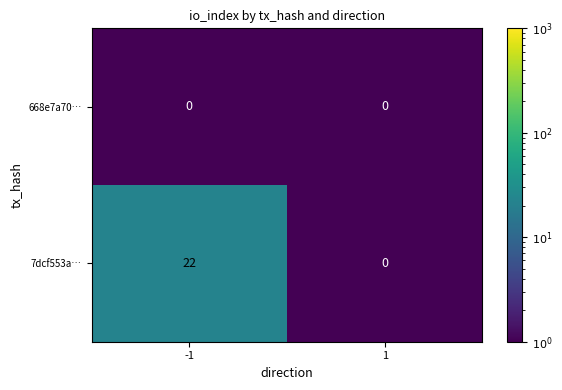

Which series changed the most between -1 and 1?

7dcf553a…